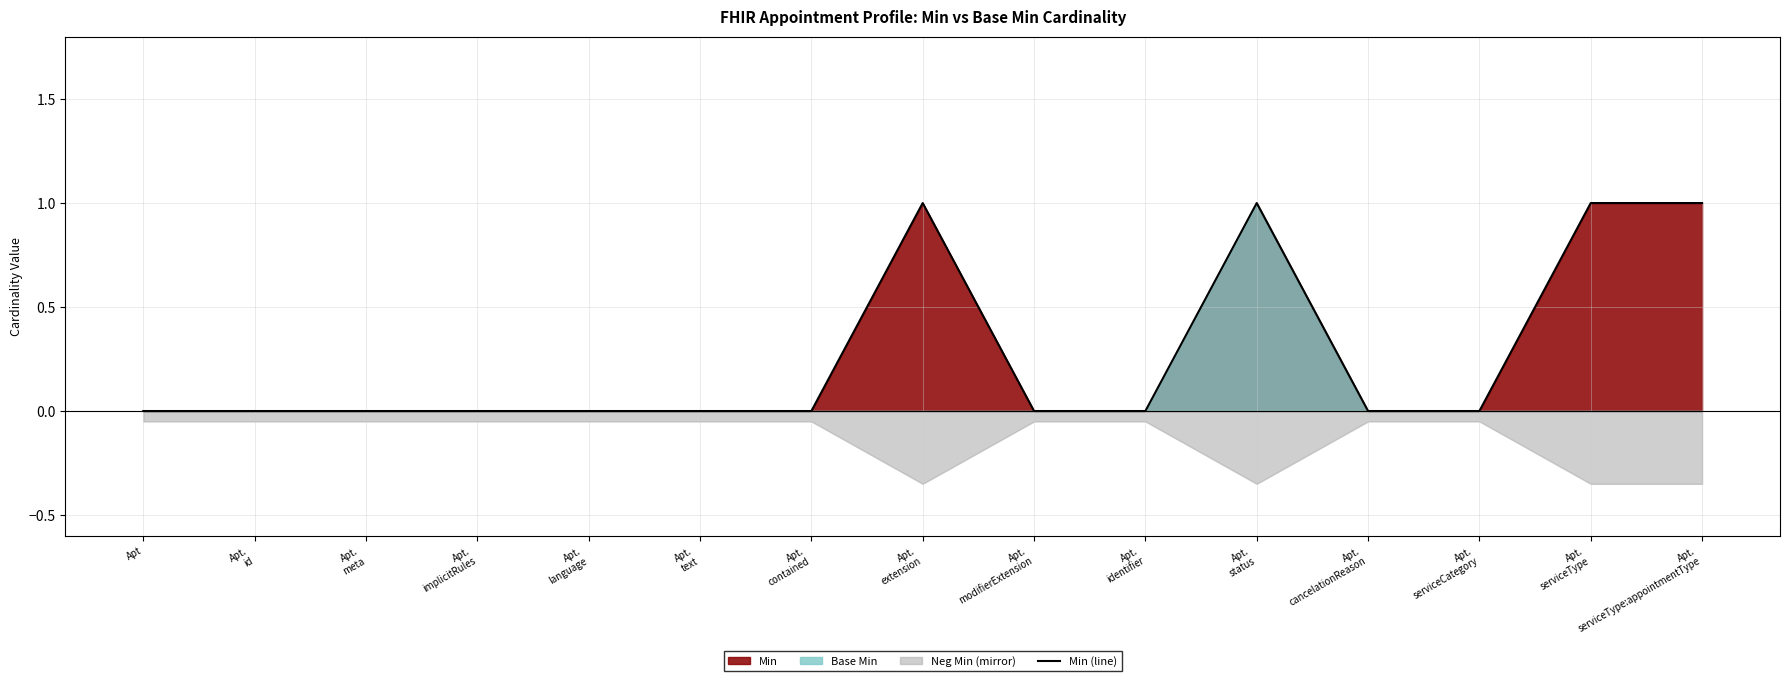

Does the chart display data point markers on the line(s)?

No